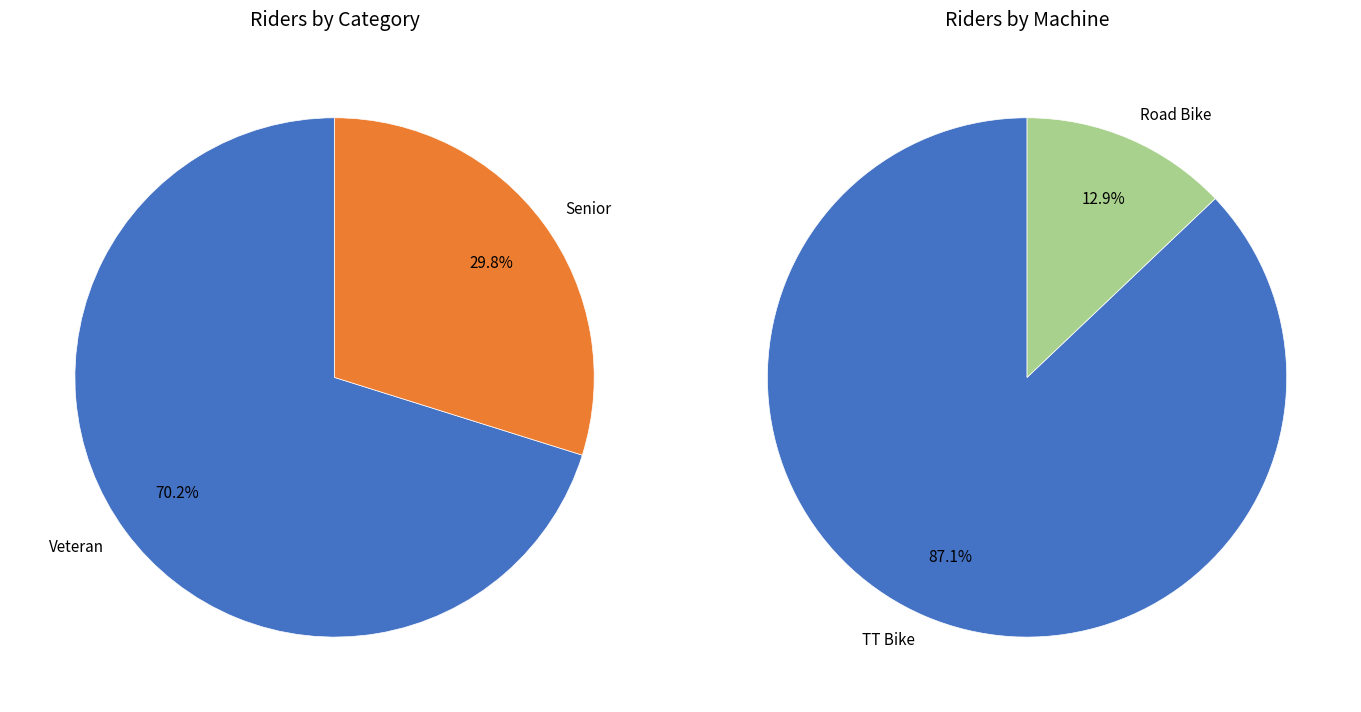

The Veteran slice represents 70% of the pie. True or false?

True